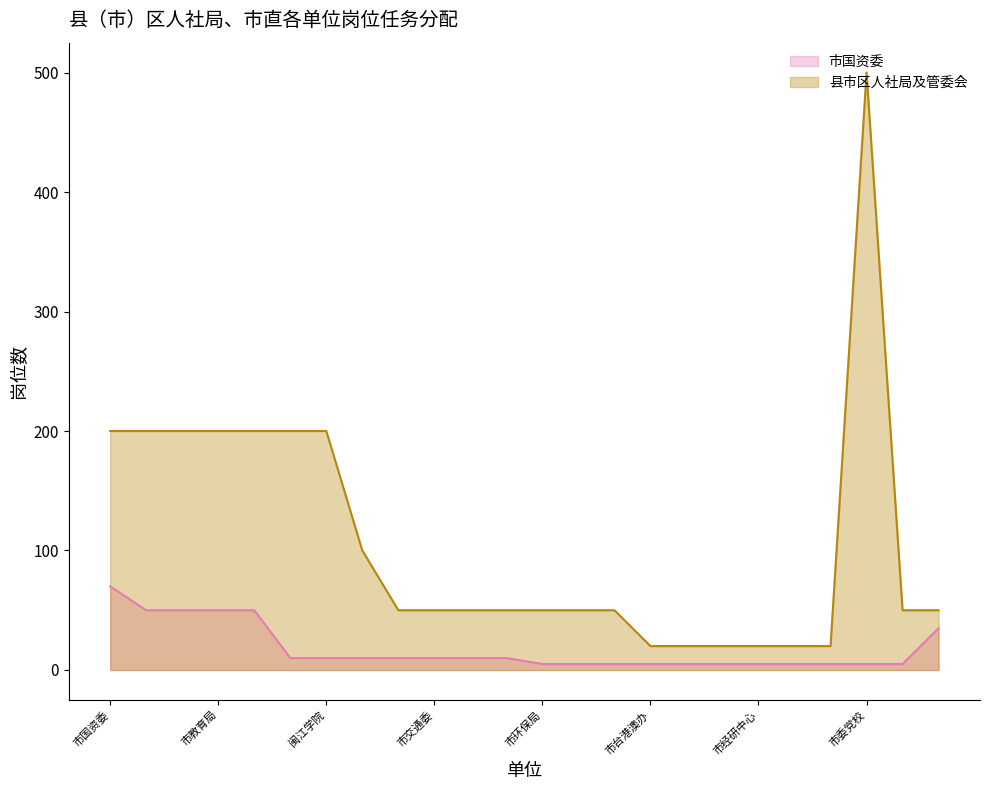

What is the label of the 1st point from the left?

市国资委